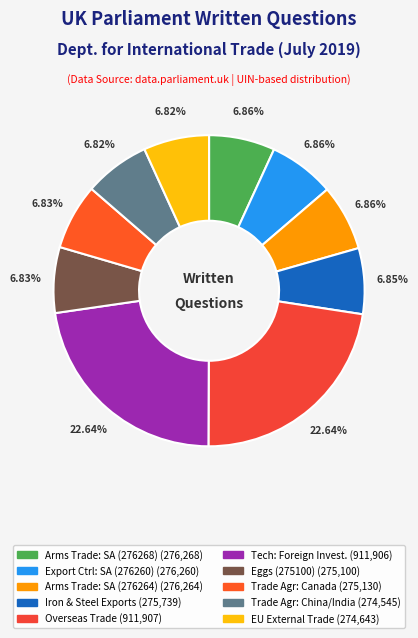

Rank the categories by value from lowest to highest.

Trade Agreements: China/India (274545), EU External Trade (274643), Eggs (275100), Trade Agreements: Canada (275130), Iron and Steel: Exports (275739), Export Controls: Saudi Arabia (276260), Arms Trade: Saudi Arabia (276264), Arms Trade: Saudi Arabia (276268), Technology: Foreign Investment (911906), Overseas Trade (911907)